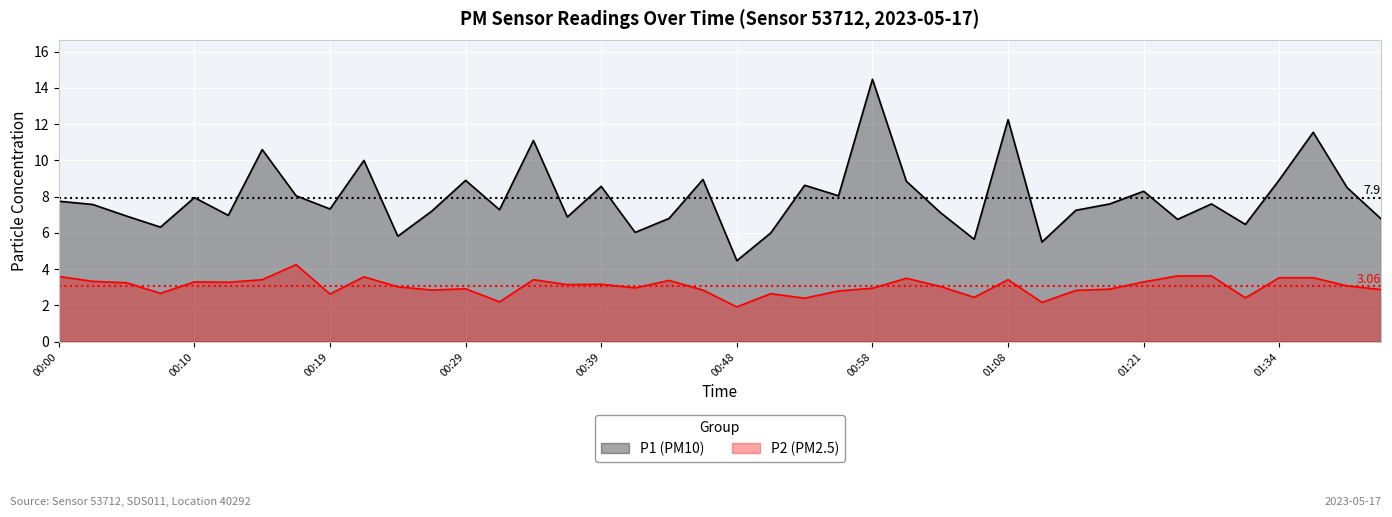

At which label does P1 (PM10) first exceed 7?

00:00